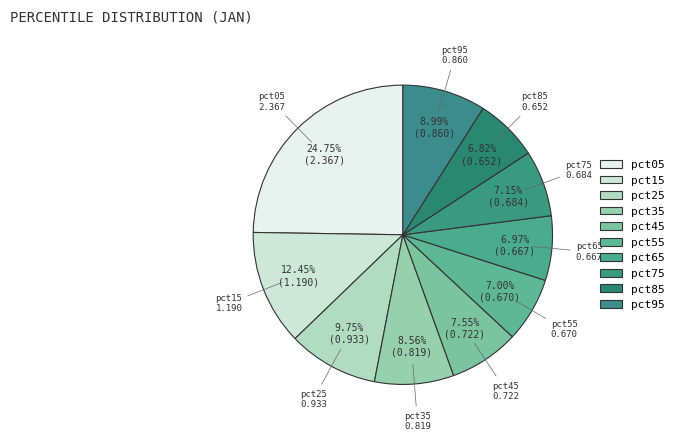

To the nearest percent, what is the combined percentage of pct35 and pct85?

15%